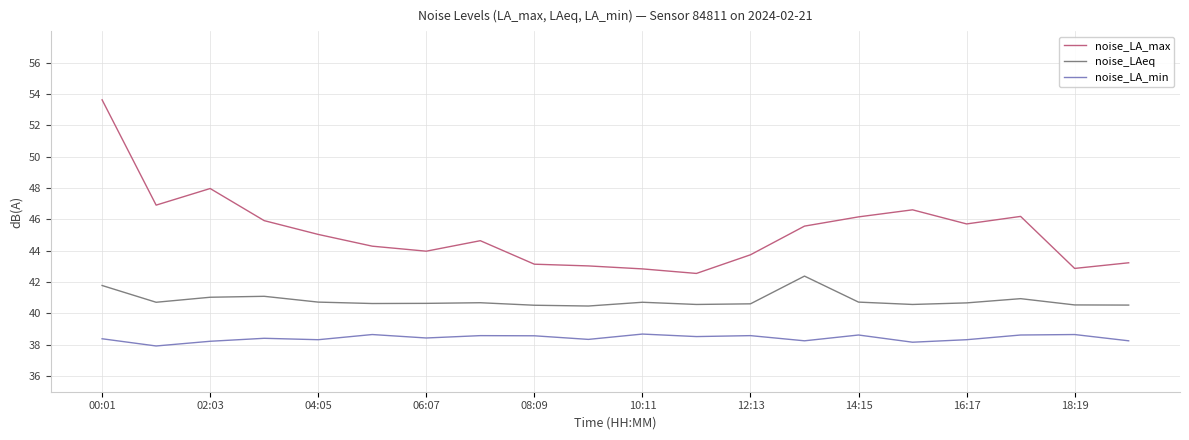

What is the difference between the maximum and minimum values in the noise_LAeq series?

1.9